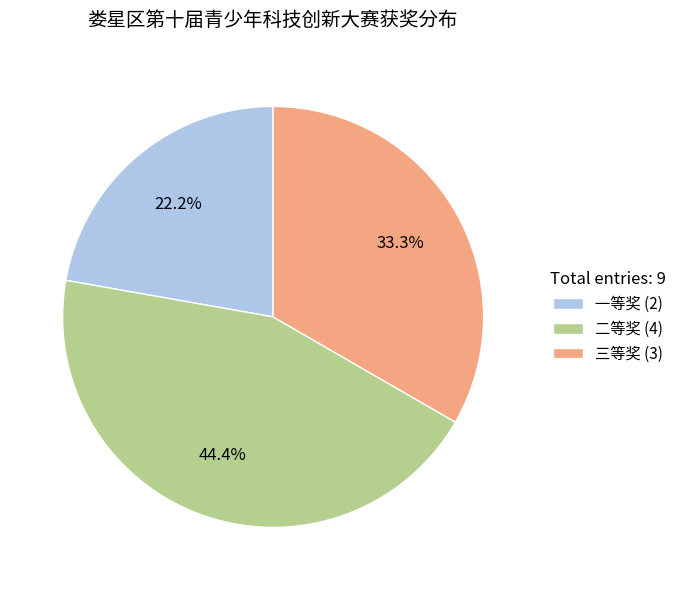

Is it true that 二等奖 is 35% of the pie?

False